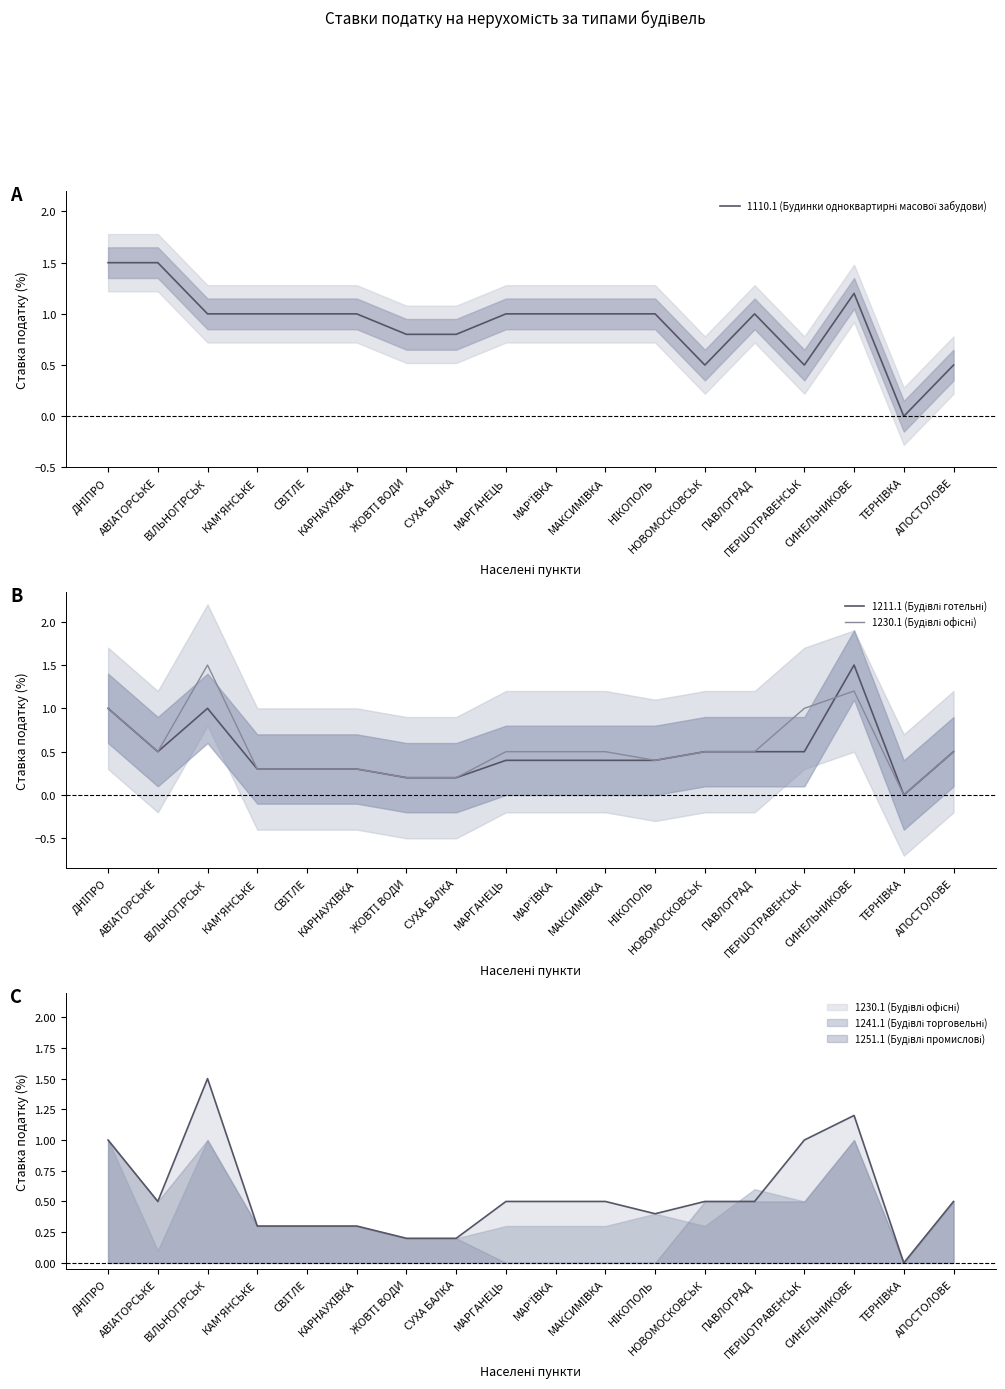

At which category is the sum across all series the highest?

СИНЕЛЬНИКОВЕ